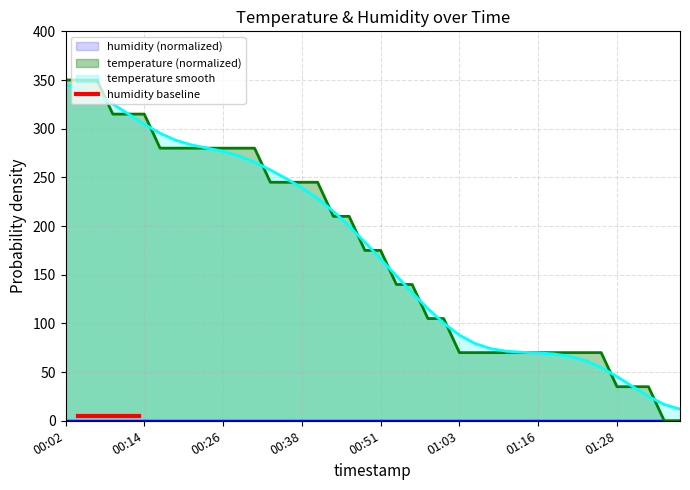

Reading left to right, extract all data points from this chart.

350.0	350.0	350.0	315.0	315.0	315.0	280.0	280.0	280.0	280.0	280.0	280.0	280.0	245.0	245.0	245.0	245.0	210.0	210.0	175.0	175.0	140.0	140.0	105.0	105.0	70.0	70.0	70.0	70.0	70.0	70.0	70.0	70.0	70.0	70.0	35.0	35.0	35.0	0.0	0.0